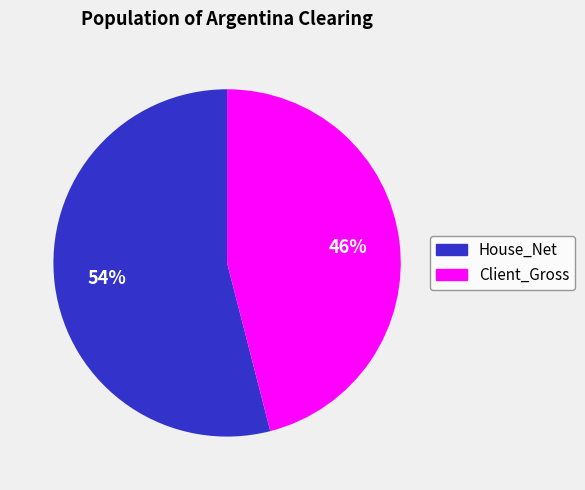

Rank the categories by value from lowest to highest.

Client_Gross, House_Net